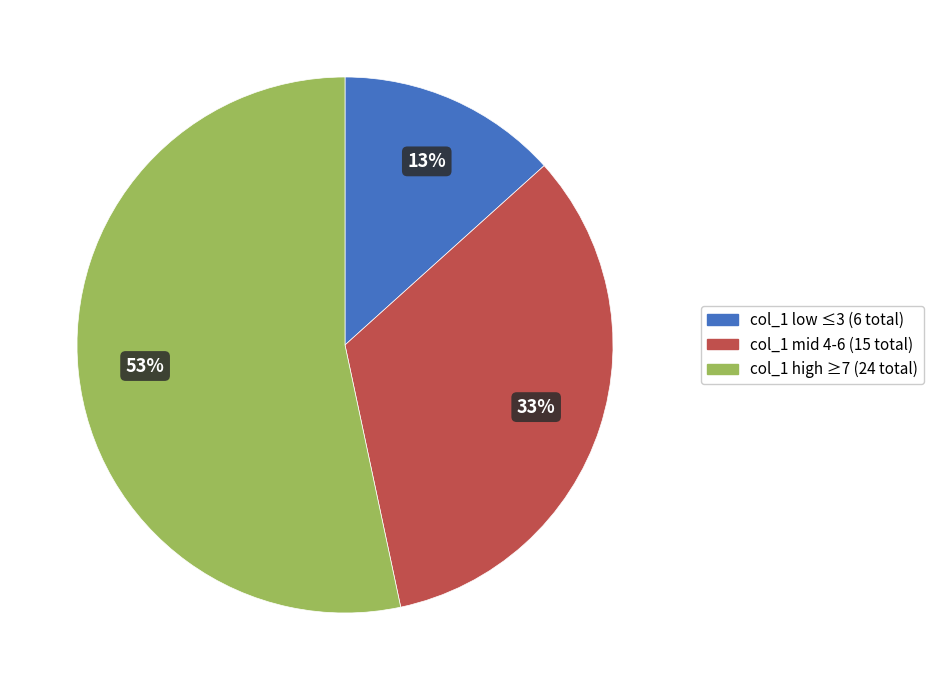

To the nearest percent, what is the difference between the largest and smallest slice percentages?

40%